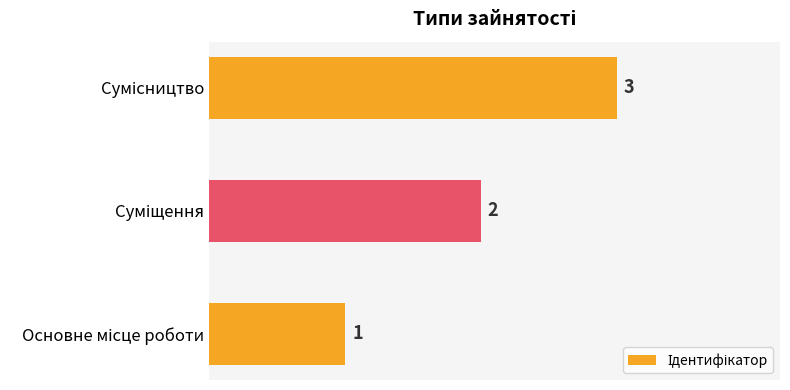

What is the minimum value shown in the chart?

1